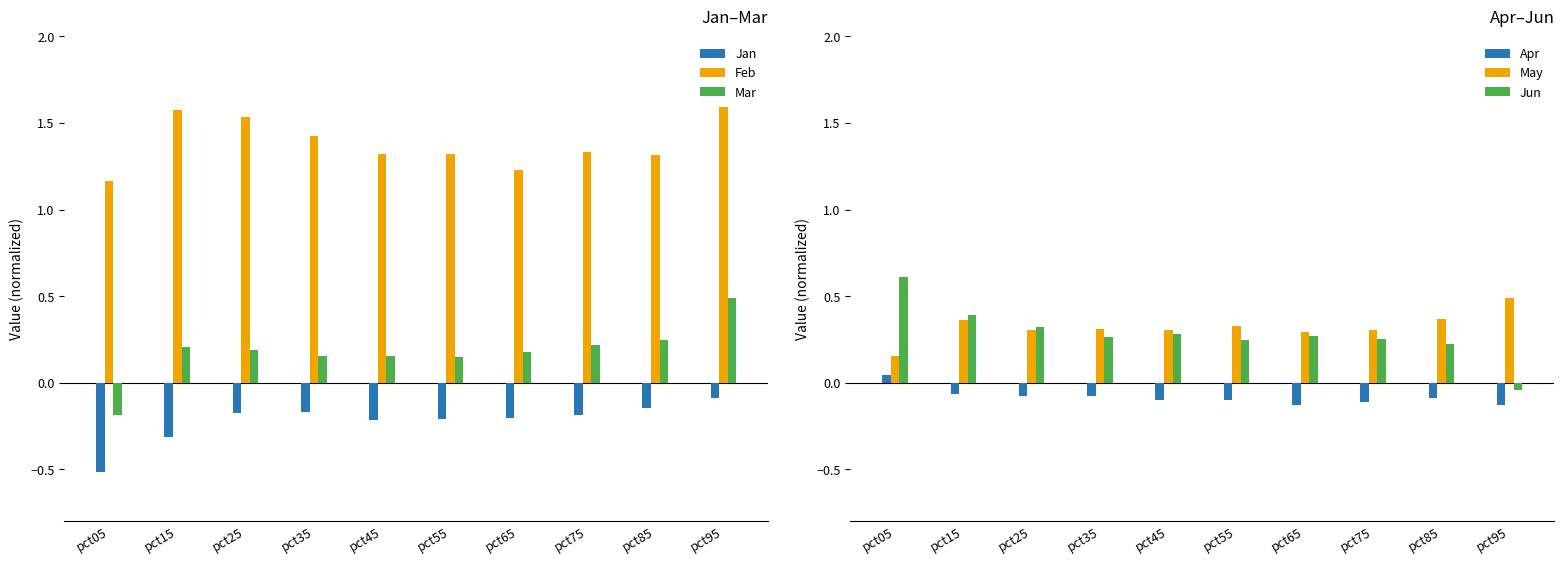

At which category is the sum across all series the highest?

pct95